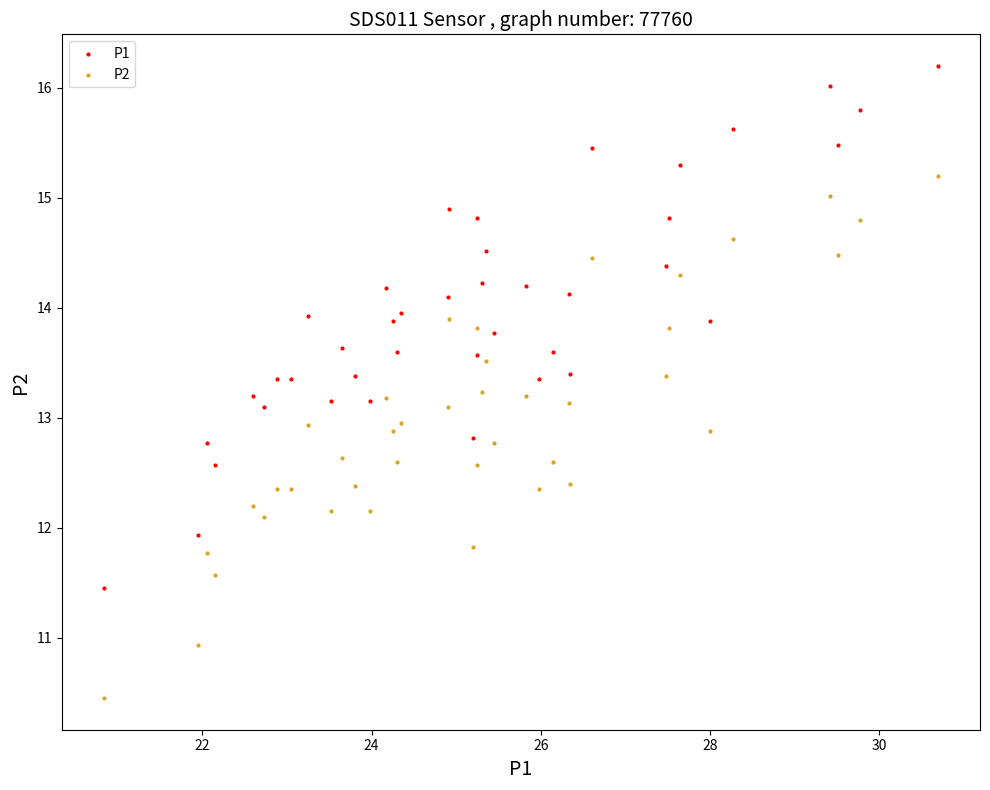

Which series contains the lowest Y value?

P2